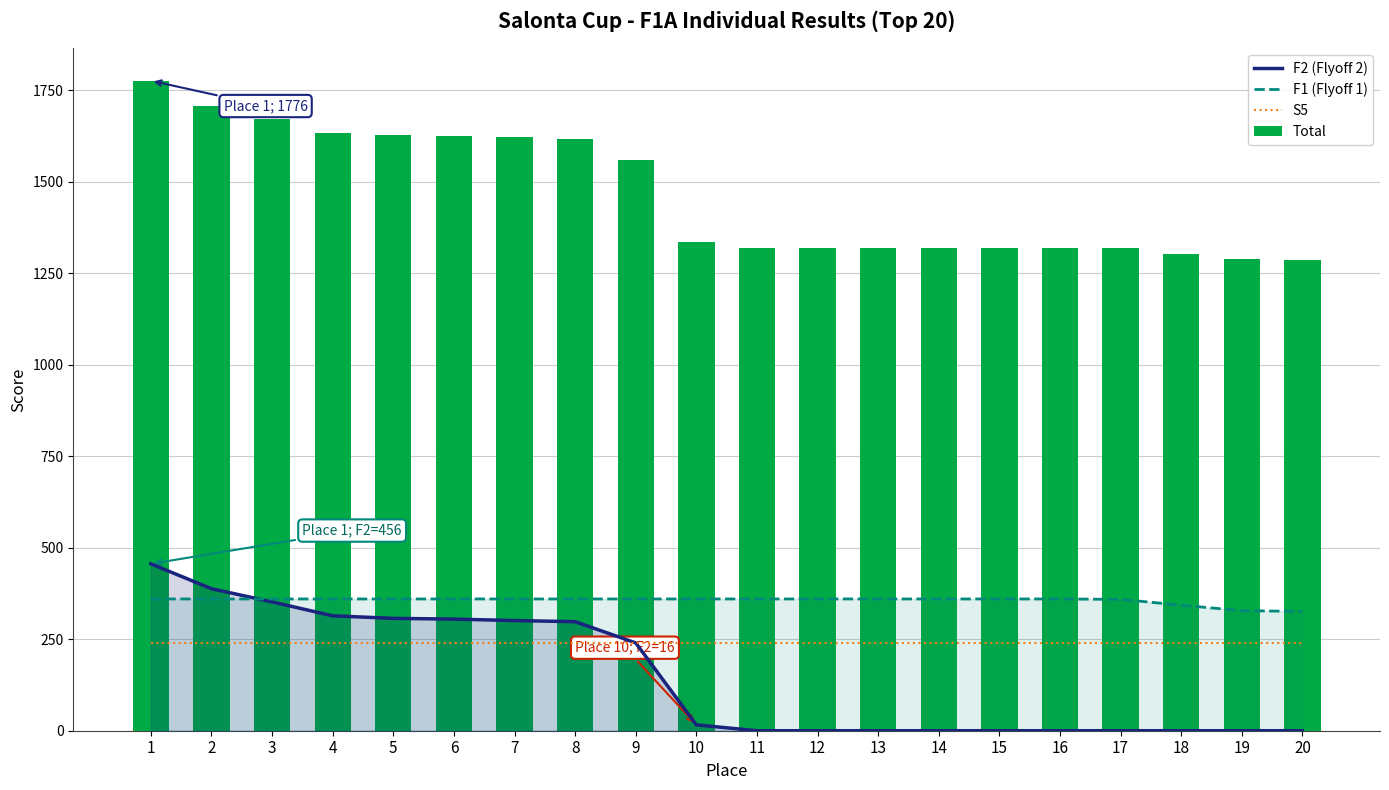

Which series has the widest spread of values?

Total